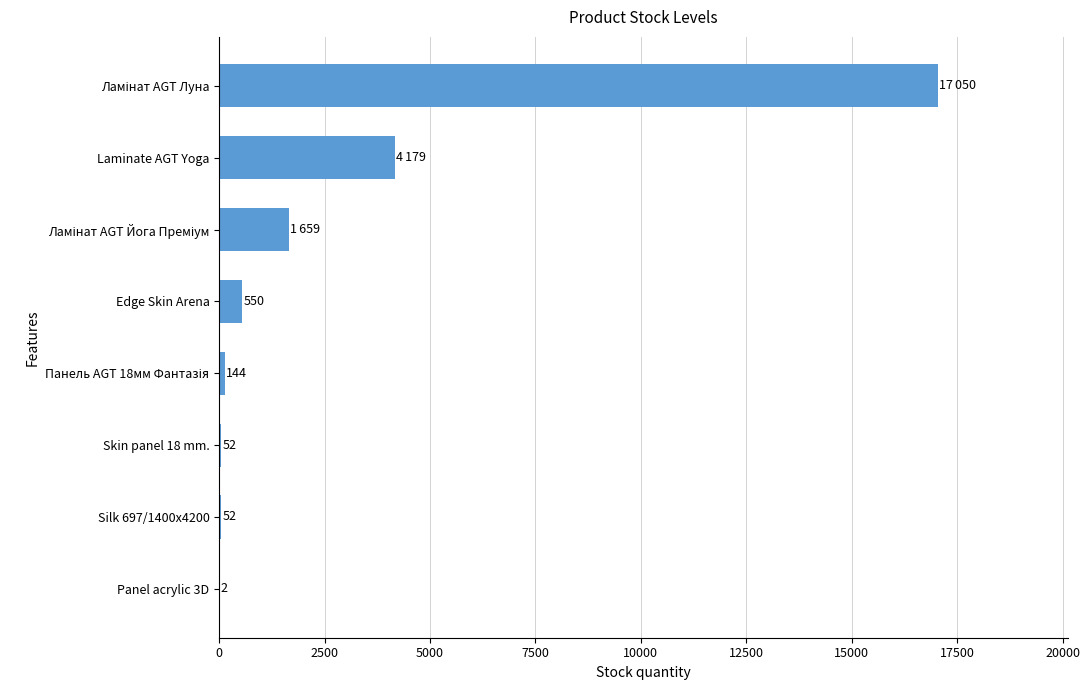

Between Silk 697/1400x4200 and Laminate AGT Yoga, which is larger?

Laminate AGT Yoga